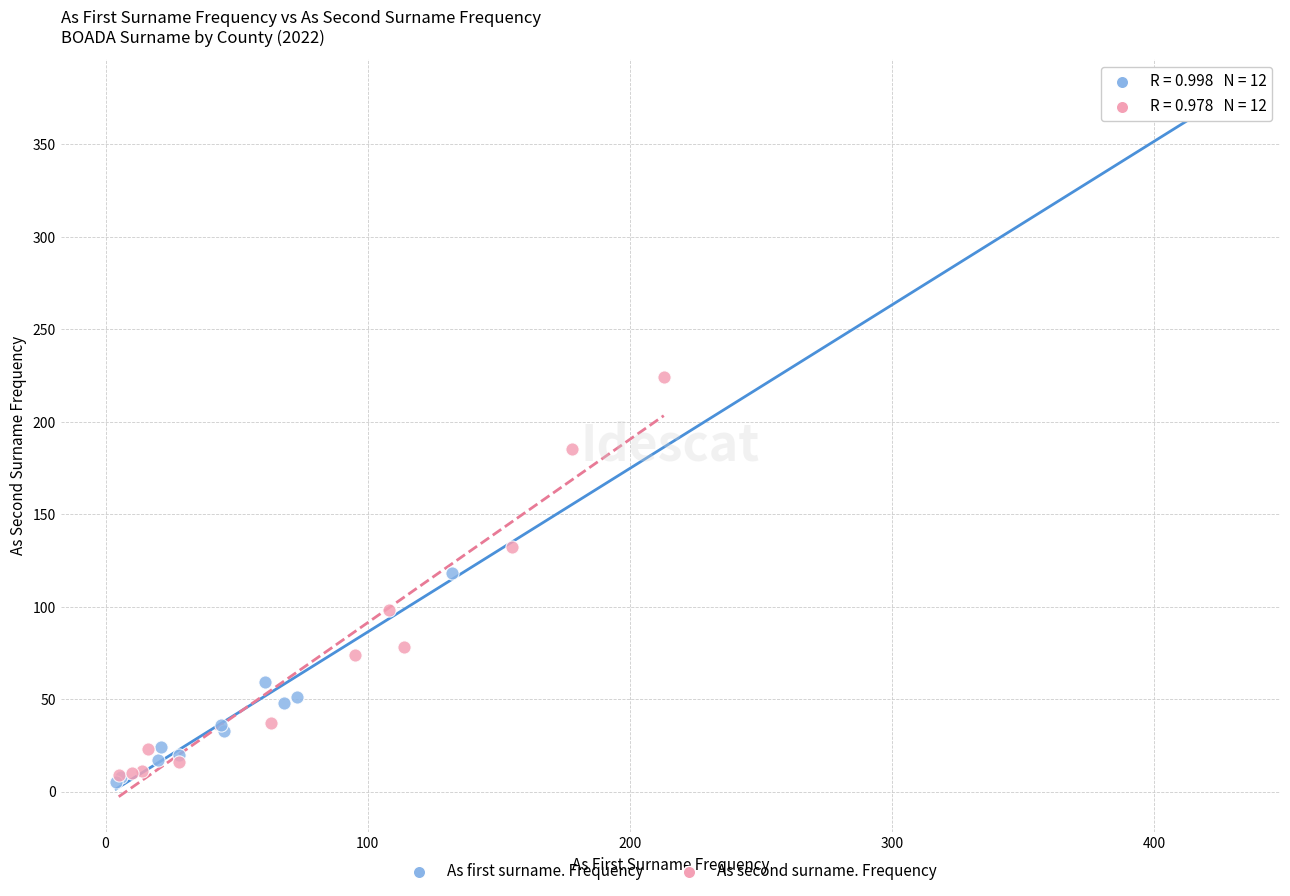

Which series has the largest Y range (max minus min)?

As first surname. Frequency